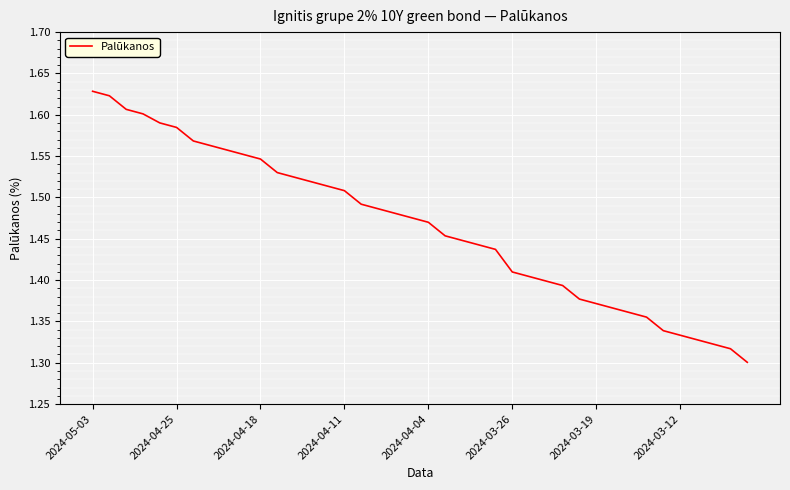

What is the difference between the maximum and minimum values?

0.3